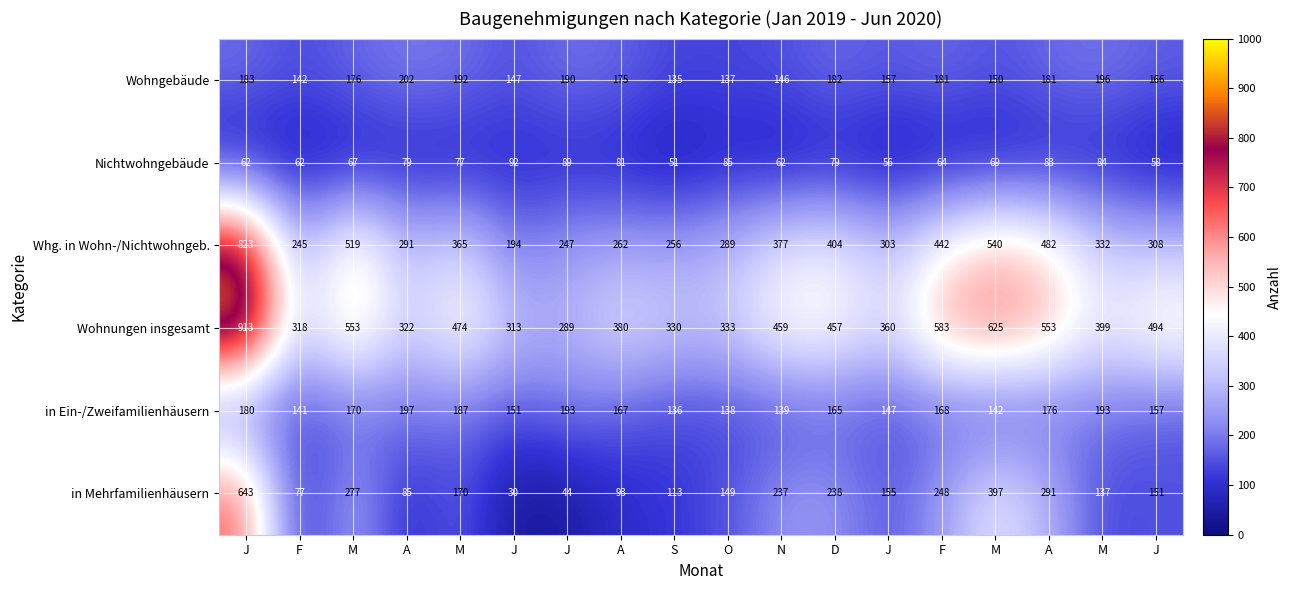

How many data points in in Mehrfamilienhäusern are less than 155?

9